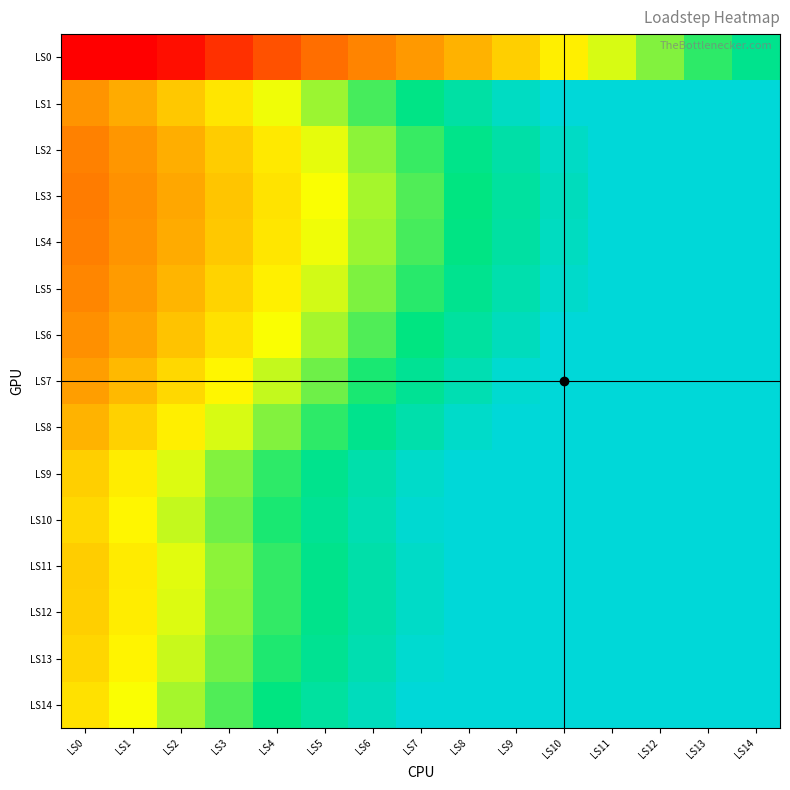

What is the total value across all series at LS10?

14.4